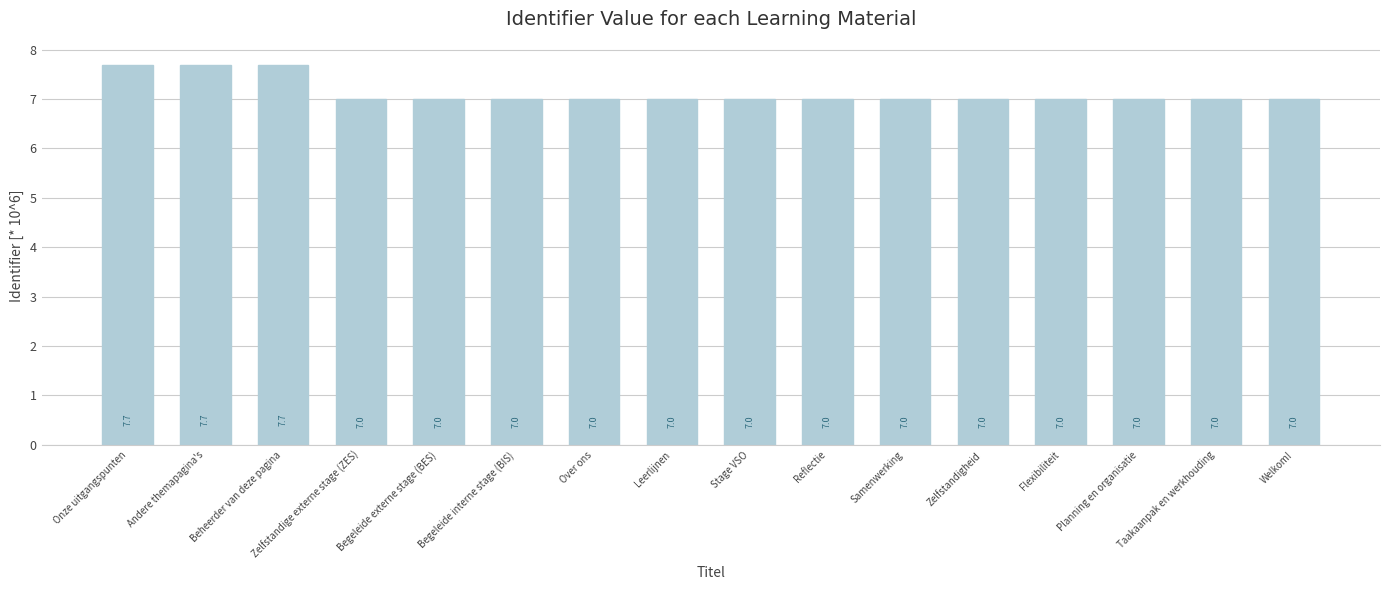

Reading right to left, transcribe all the data shown in this chart.

7.0	7.0	7.0	7.0	7.0	7.0	7.0	7.0	7.0	7.0	7.0	7.0	7.0	7.7	7.7	7.7